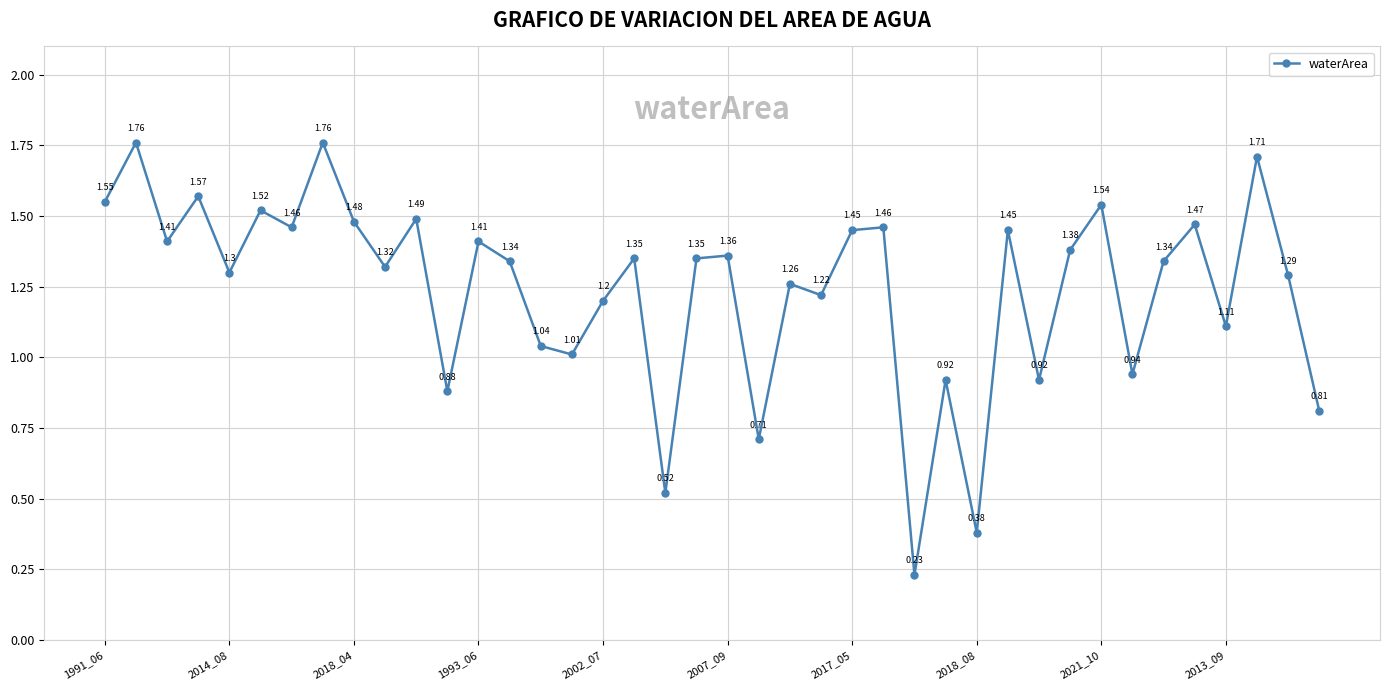

How many points are lower than both their immediate neighbors (excluding endpoints)?

14